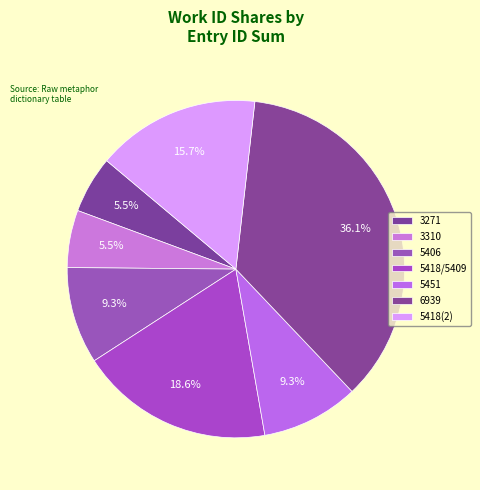

To the nearest percent, what portion does 5406 represent?

9%